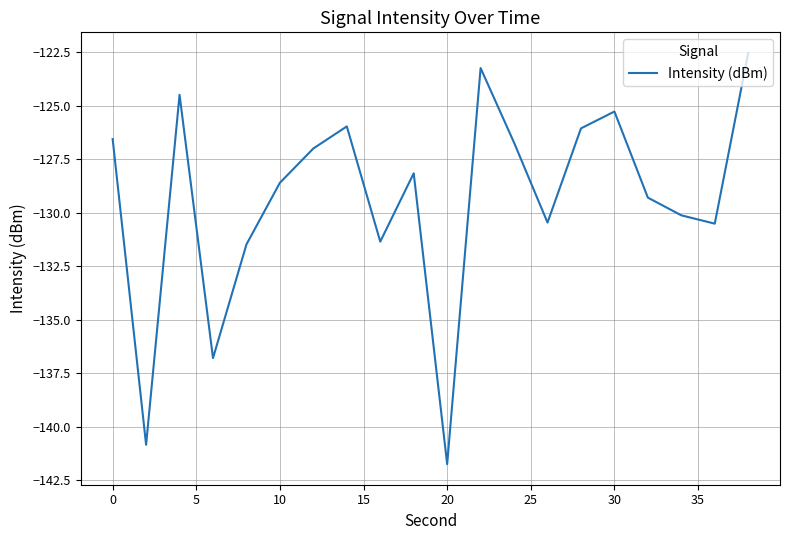

How many interior local peaks (higher than both neighbors) does the data have?

5